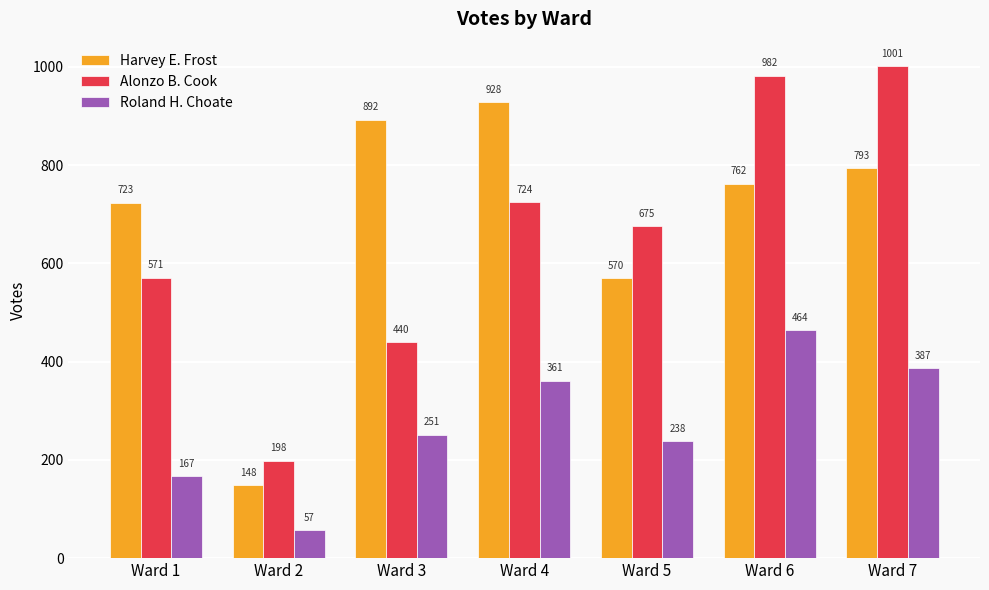

What is the difference between the maximum and minimum values in the Alonzo B. Cook series?

803